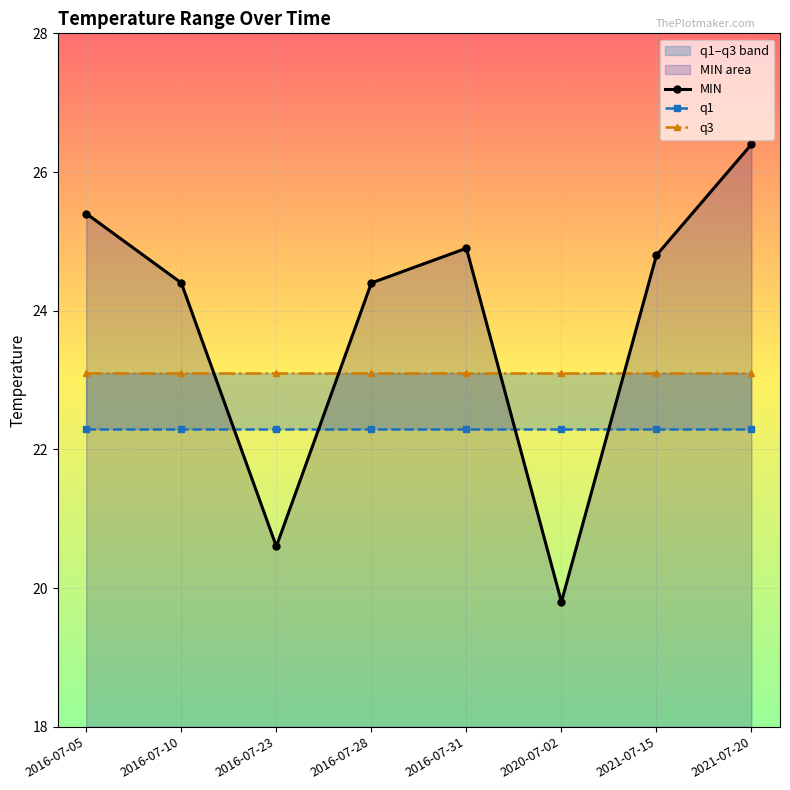

True or false: MIN and q1 intersect in this chart.

True